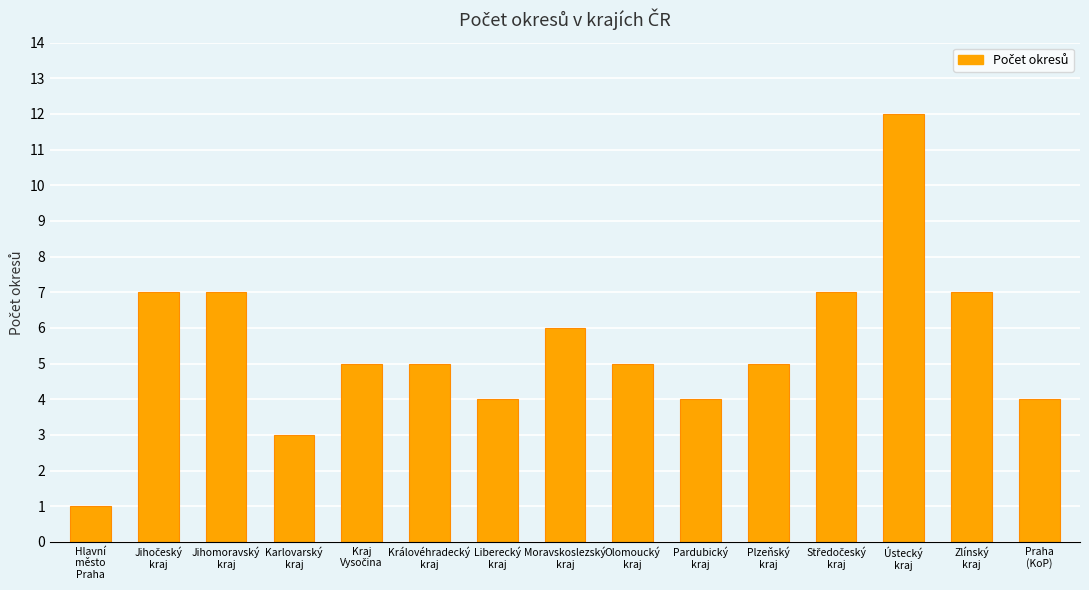

What is the average value?

5